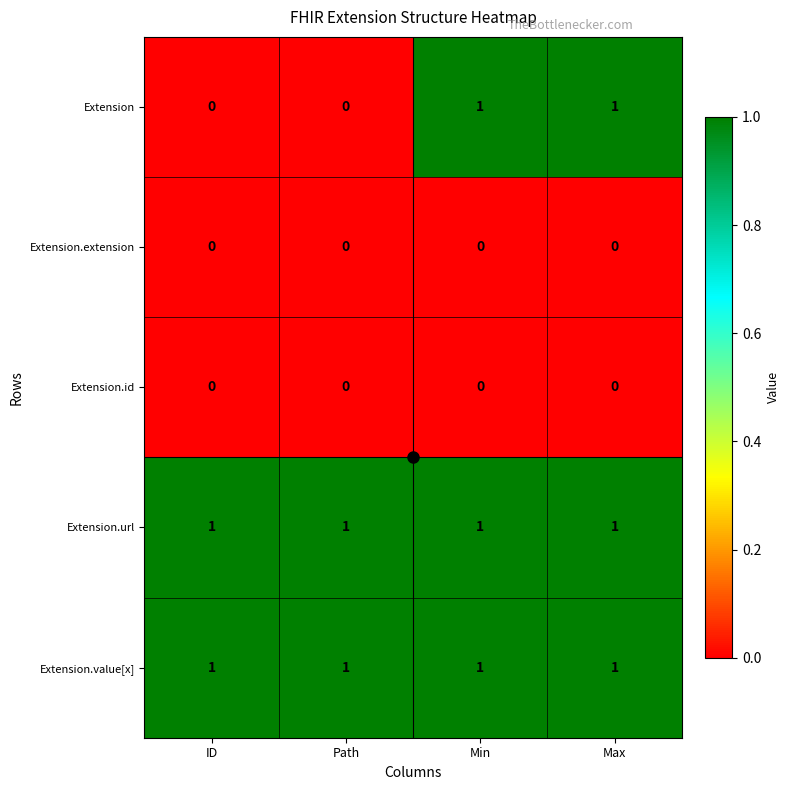

What is the total value across all series at ID?

2